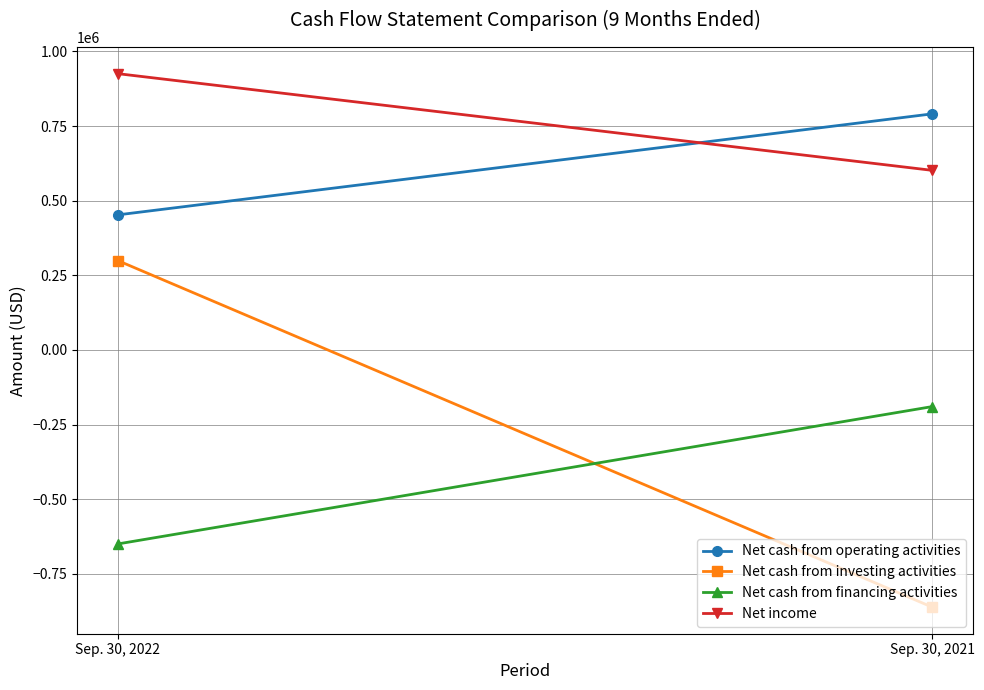

What is the difference between the Net cash from investing activities values at Sep. 30, 2022 and Sep. 30, 2021?

1160515